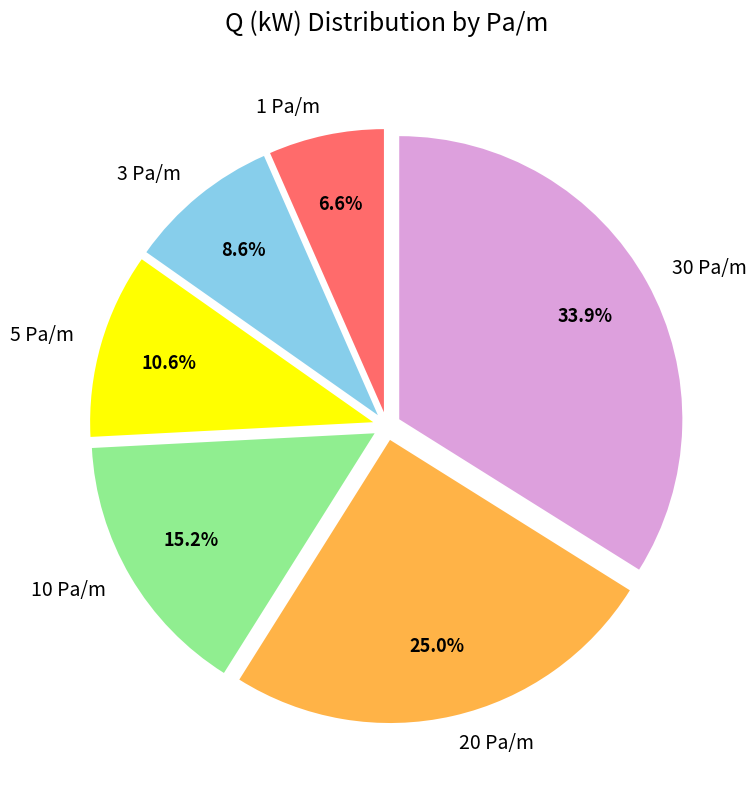

To the nearest percent, what is the difference between the 10 Pa/m and 30 Pa/m slice percentages?

19%